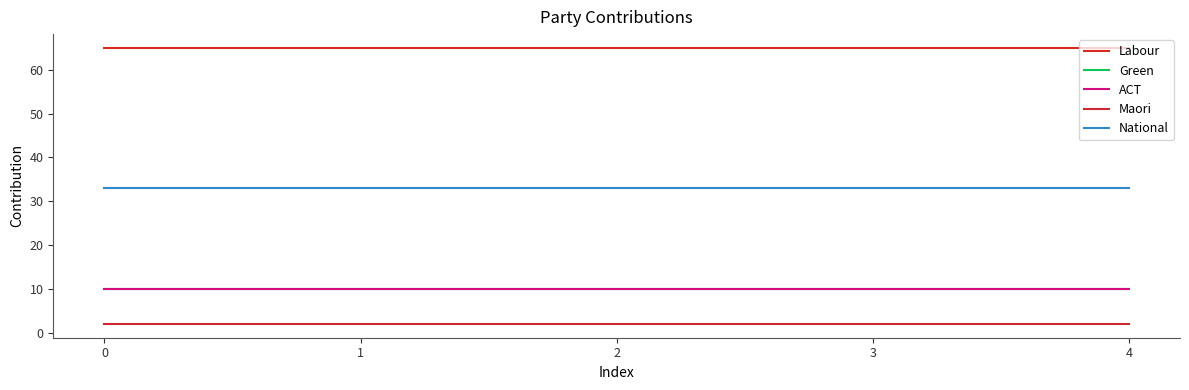

Reading right to left, transcribe all the data shown in this chart.

Labour: 4=65	3=65	2=65	1=65	0=65
Green: 4=10	3=10	2=10	1=10	0=10
ACT: 4=10	3=10	2=10	1=10	0=10
Maori: 4=2	3=2	2=2	1=2	0=2
National: 4=33	3=33	2=33	1=33	0=33